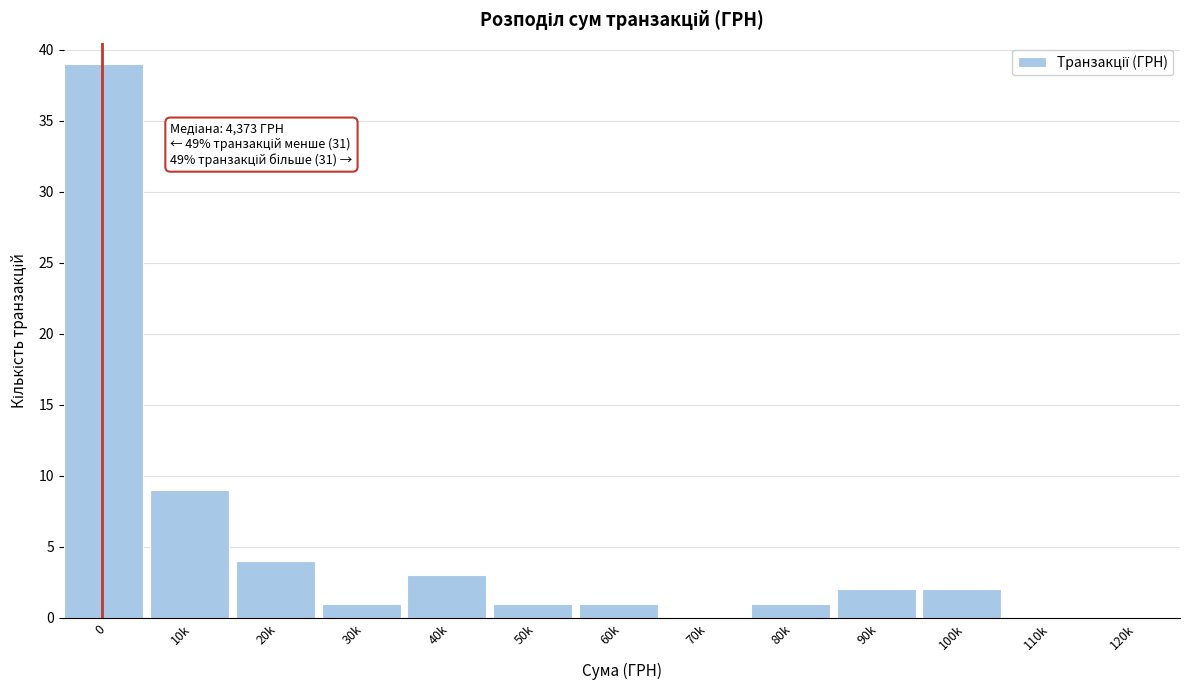

Reading left to right, transcribe all the data shown in this chart.

0=39	10k=9	20k=4	30k=1	40k=3	50k=1	60k=1	70k=0	80k=1	90k=2	100k=2	110k=0	120k=0